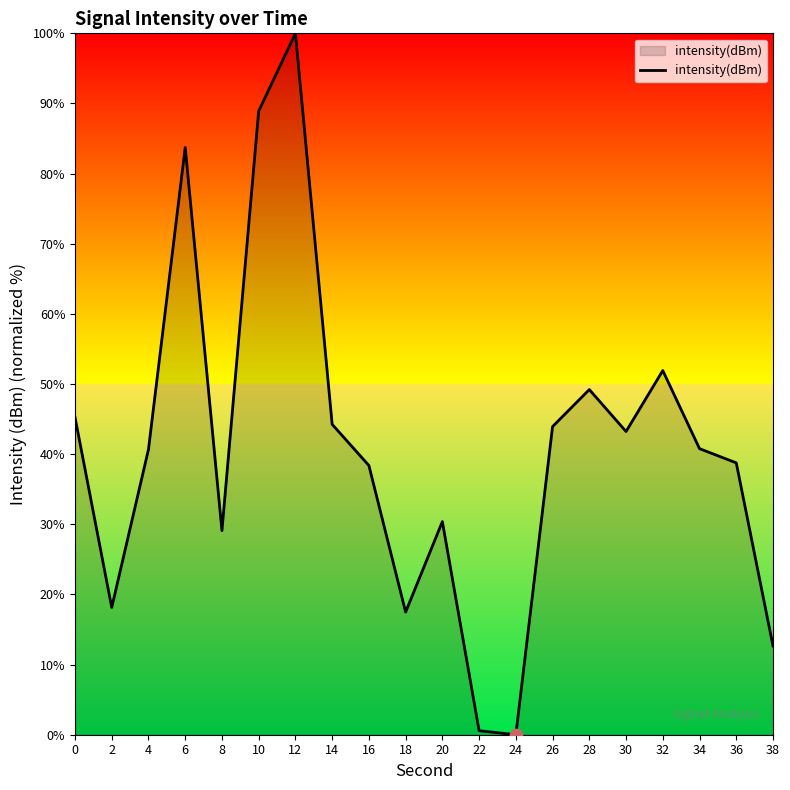

Between 0 and 10, which is larger?

10